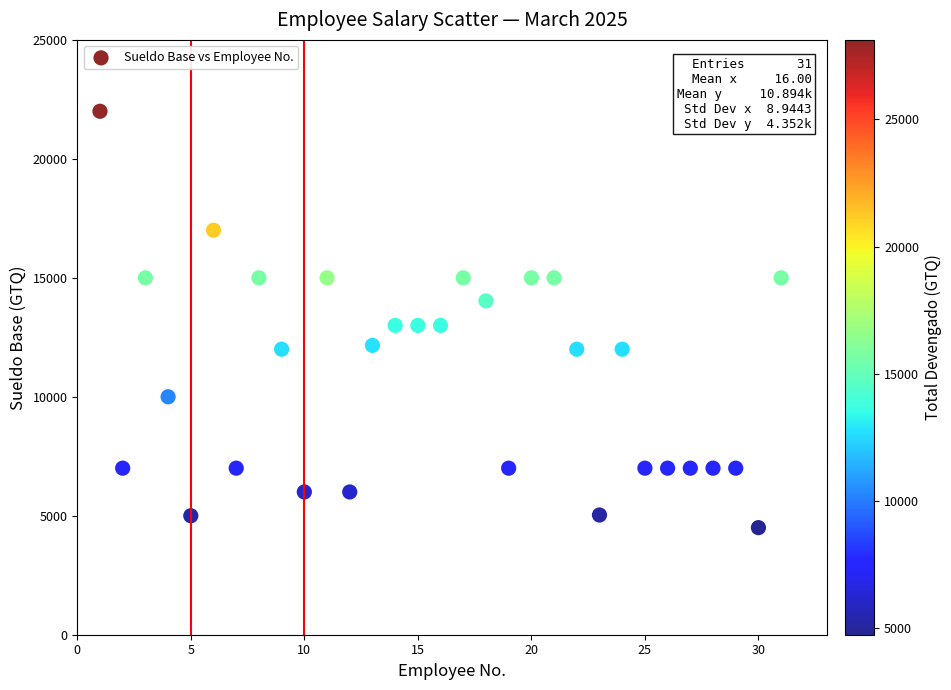

What is the range of X values (max minus min)?

30.0